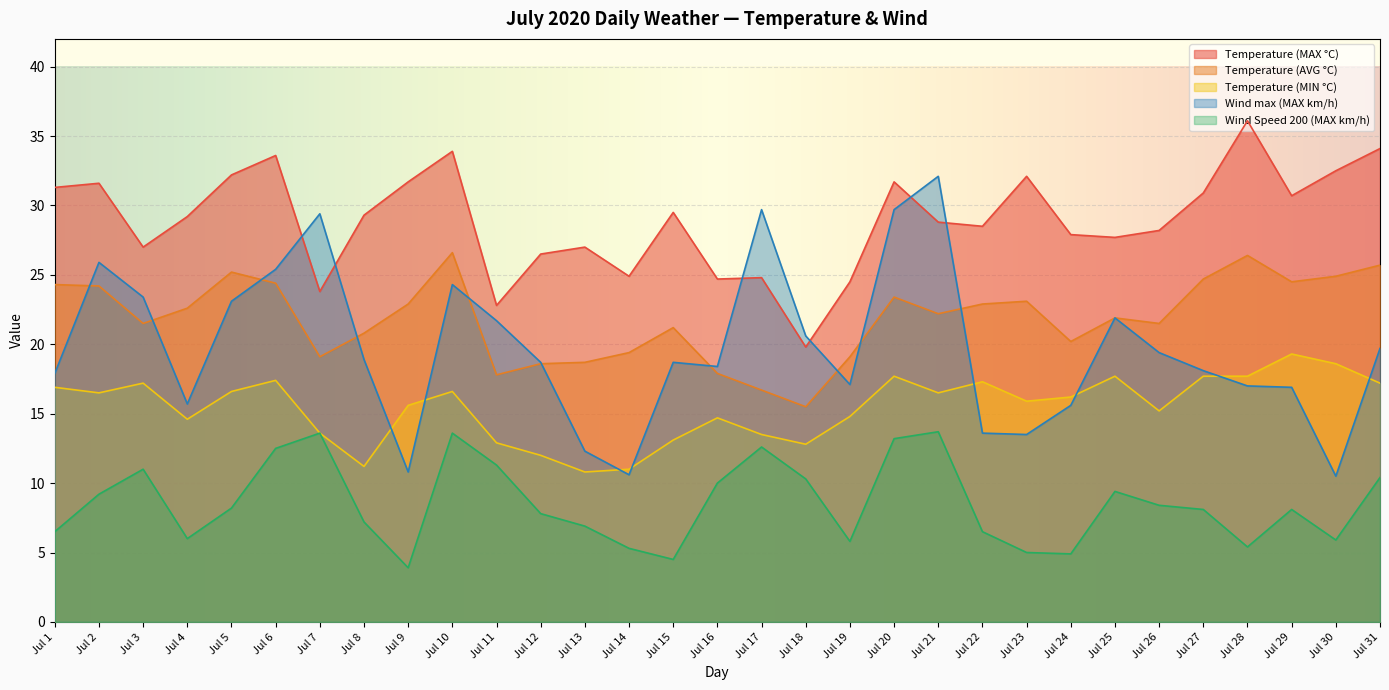

What is the value of the Temperature (AVG °C) point at the 14th from the left?

19.4